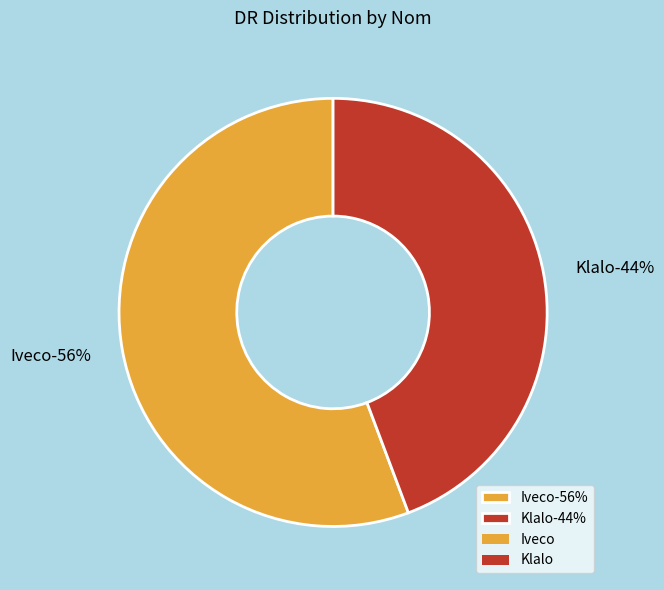

What percentage is the Klalo slice, to the nearest percent?

44%